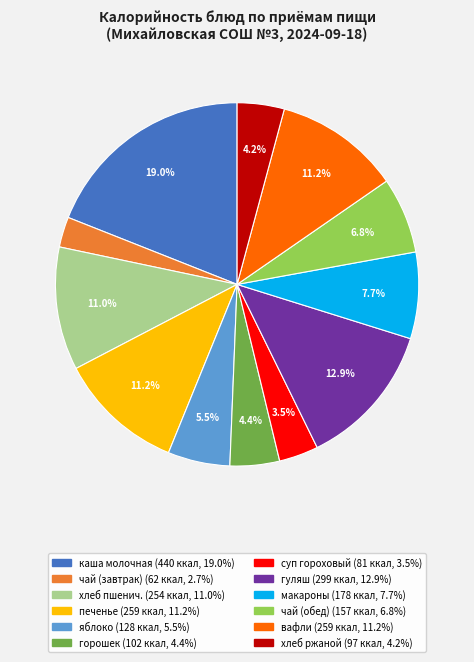

How many slices are in this pie chart?

12